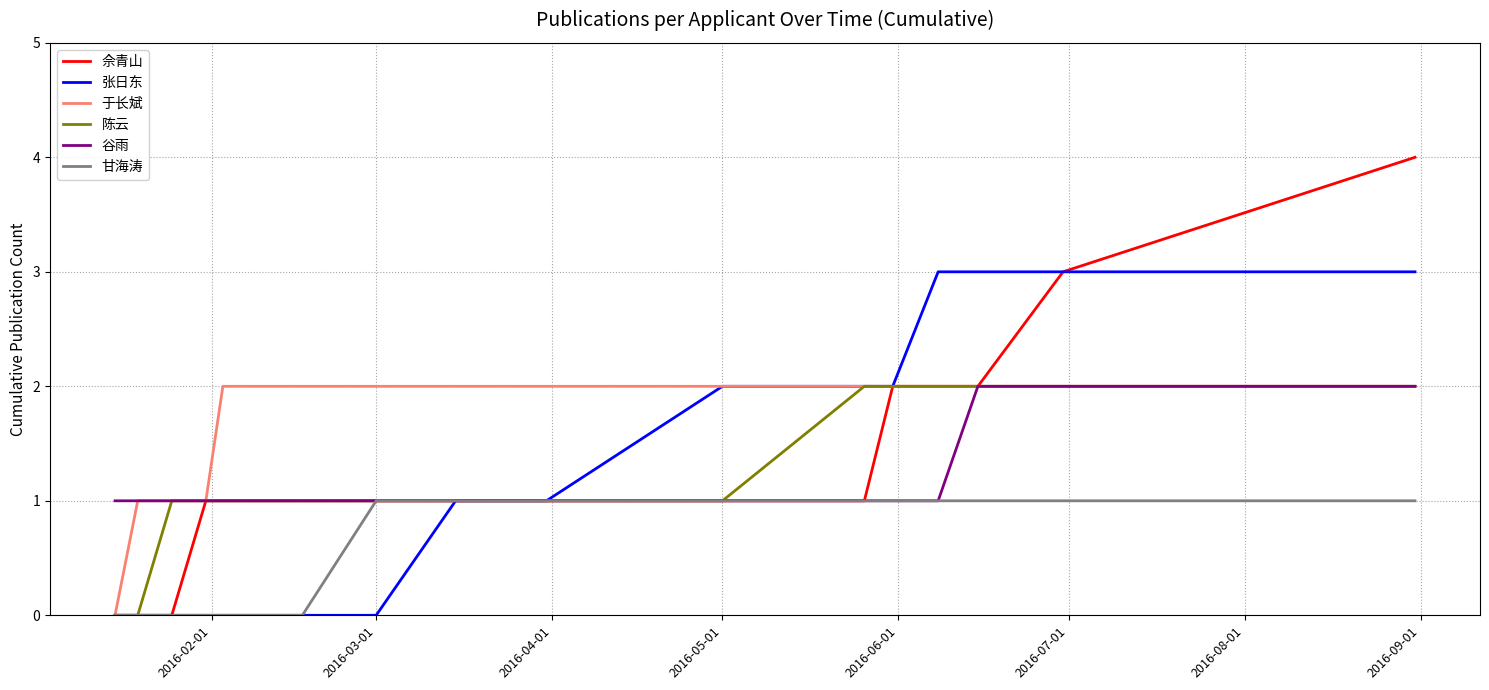

Which series has the largest total across all categories?

于长斌